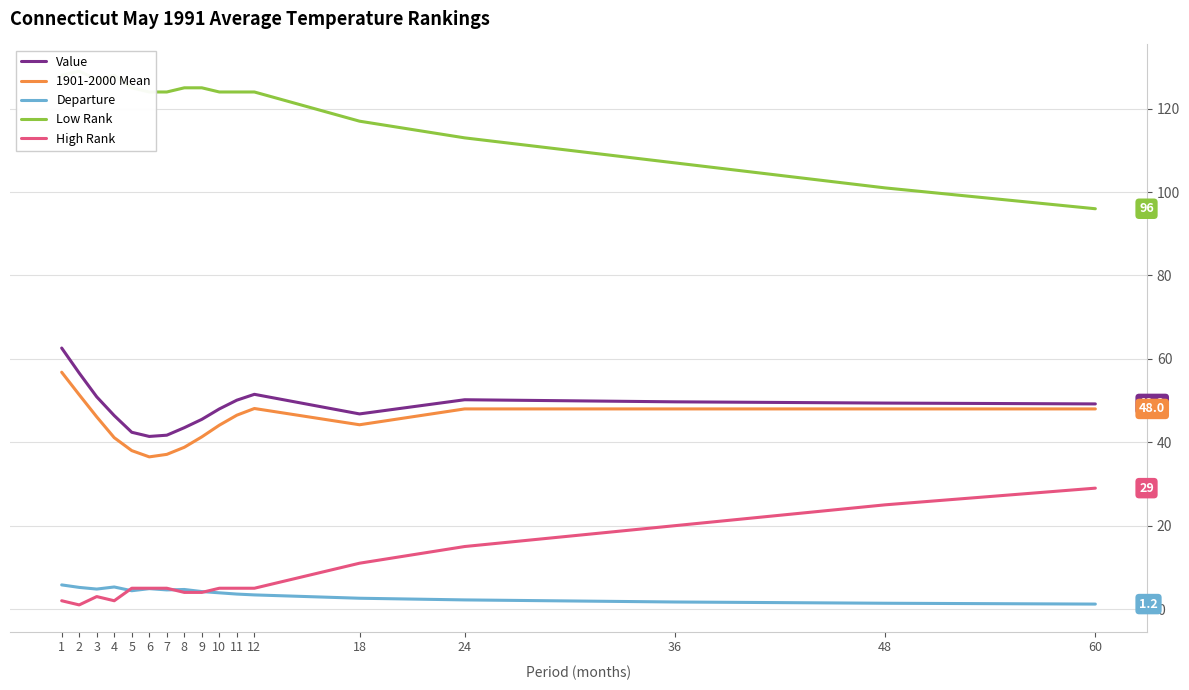

Reading right to left, transcribe all the data shown in this chart.

Value: 49.2	49.4	49.7	50.2	46.8	51.5	50.1	48.0	45.5	43.5	41.7	41.4	42.4	46.4	50.9	56.6	62.6
1901-2000 Mean: 48.0	48.0	48.0	48.0	44.2	48.1	46.5	44.1	41.3	38.8	37.1	36.5	38.0	41.1	46.1	51.4	56.8
Departure: 1.2	1.4	1.7	2.2	2.6	3.4	3.6	3.9	4.2	4.7	4.6	4.9	4.4	5.3	4.8	5.2	5.8
Low Rank: 96.0	101.0	107.0	113.0	117.0	124.0	124.0	124.0	125.0	125.0	124.0	124.0	125.0	128.0	127.0	129.0	128.0
High Rank: 29.0	25.0	20.0	15.0	11.0	5.0	5.0	5.0	4.0	4.0	5.0	5.0	5.0	2.0	3.0	1.0	2.0